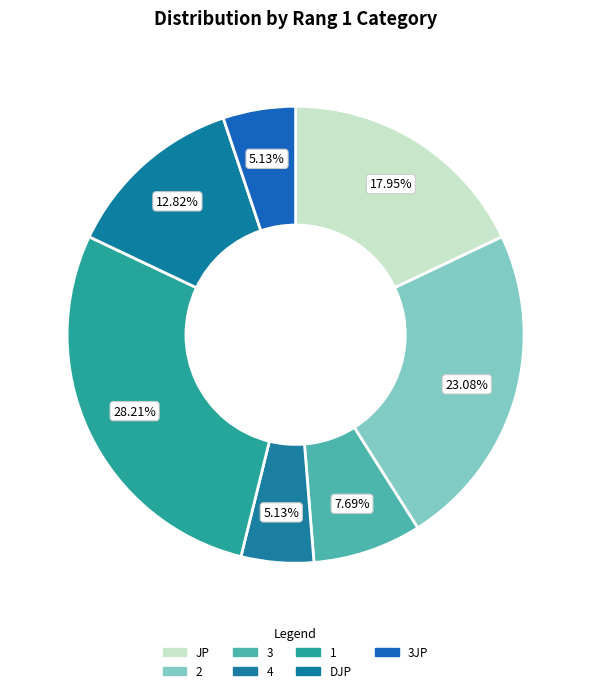

Which slice is the smallest?

Rang 1 = 3JP